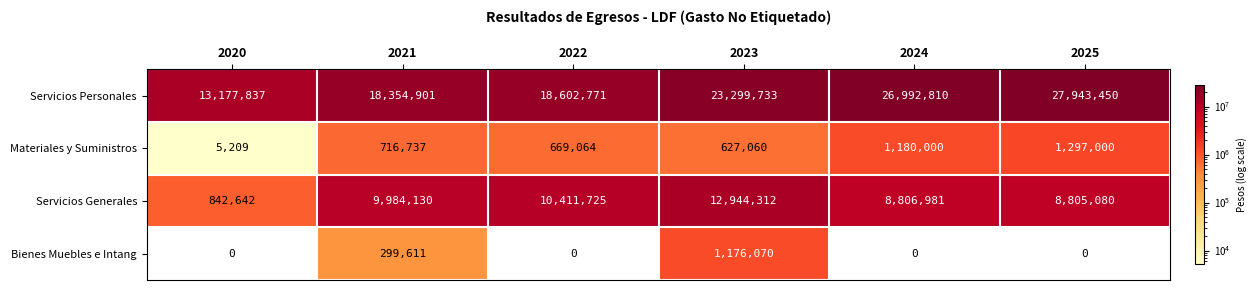

What is the total value across all series at 2021?

29355379